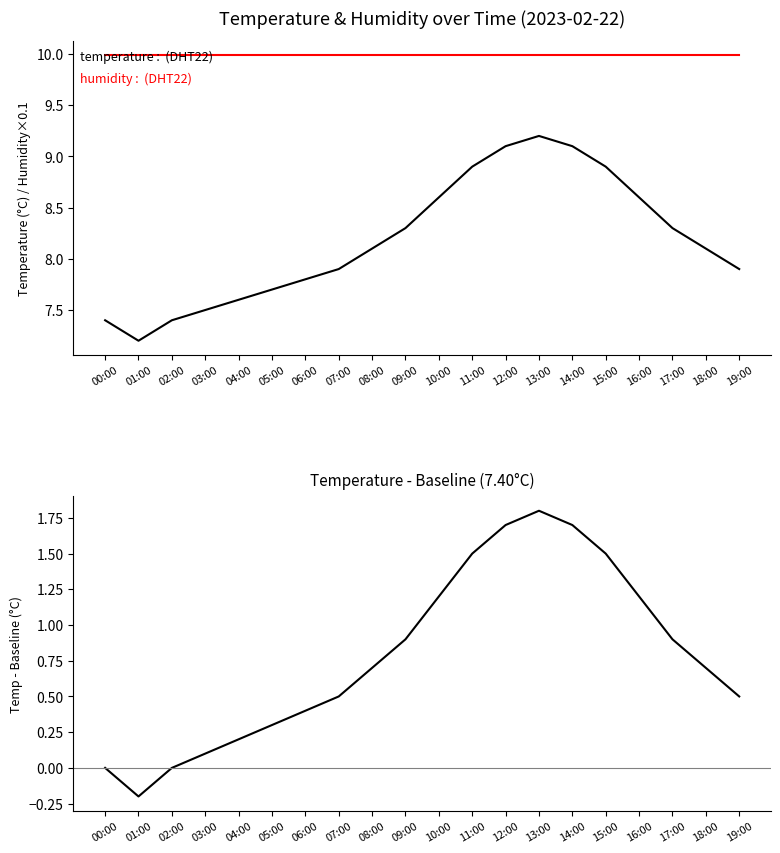

Does the chart display data point markers on the line(s)?

No